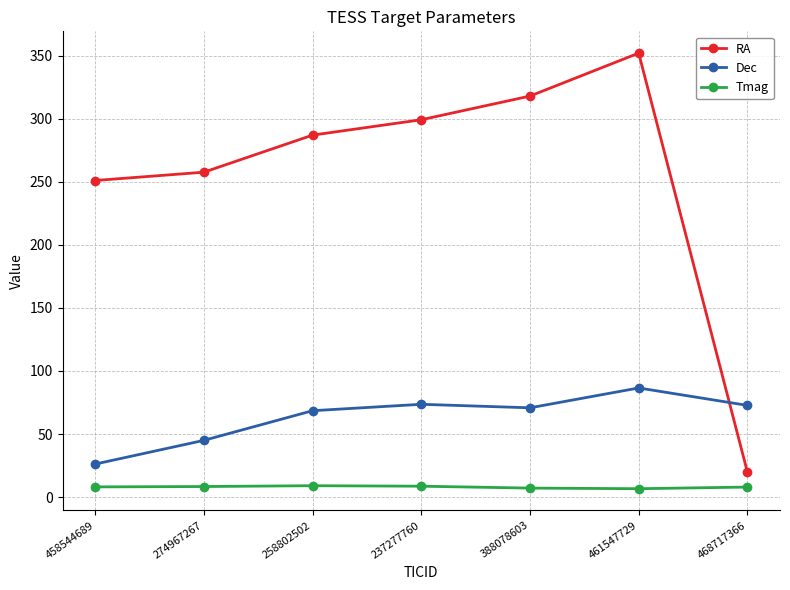

What is the difference between the maximum and minimum values in the RA series?

332.0